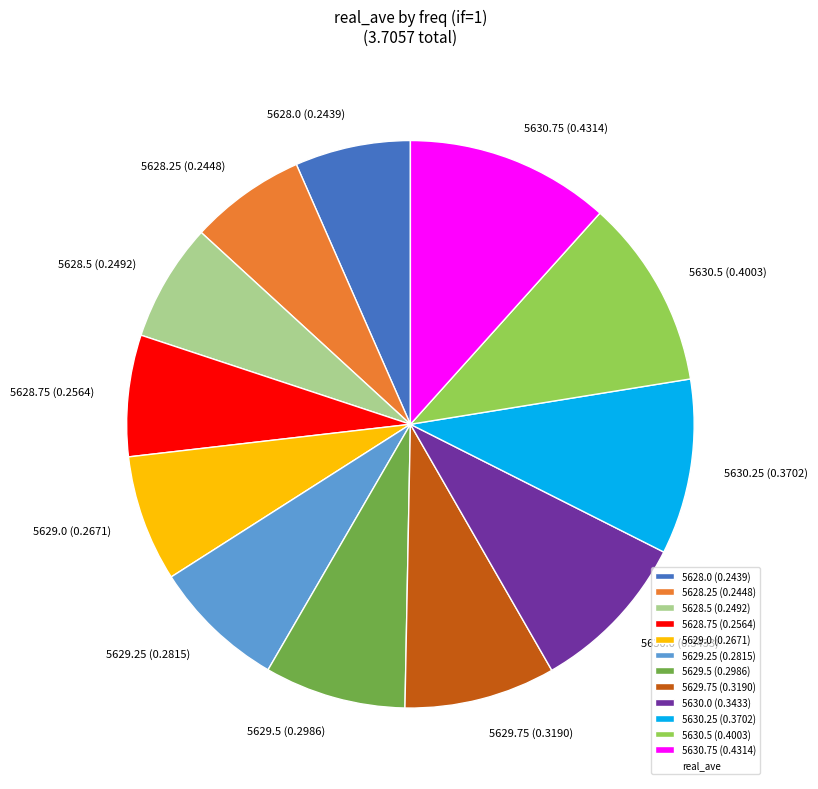

Is it true that 5628.25 is 1% of the pie?

False